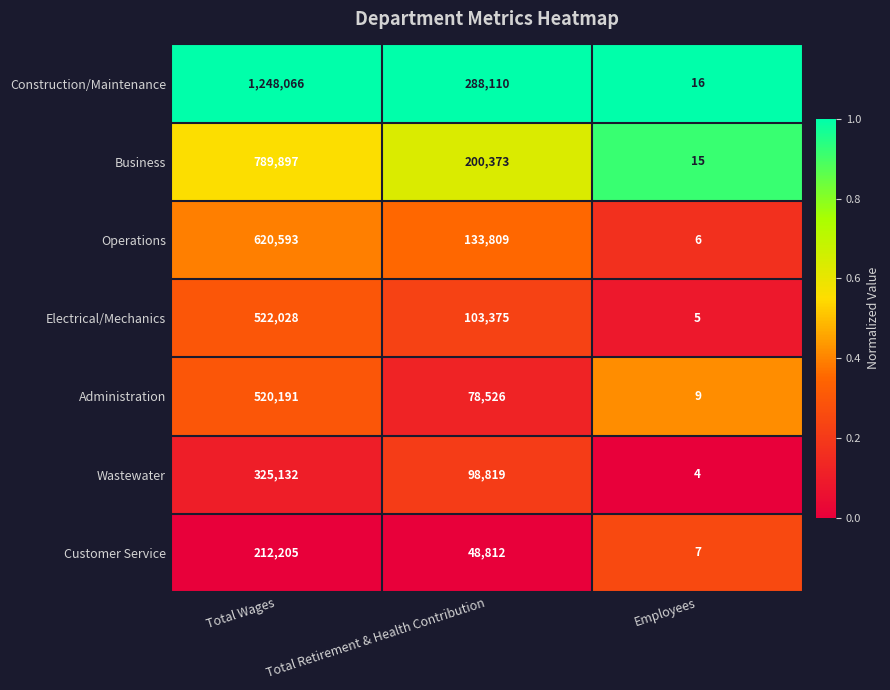

At which category is the sum across all series the highest?

Total Wages